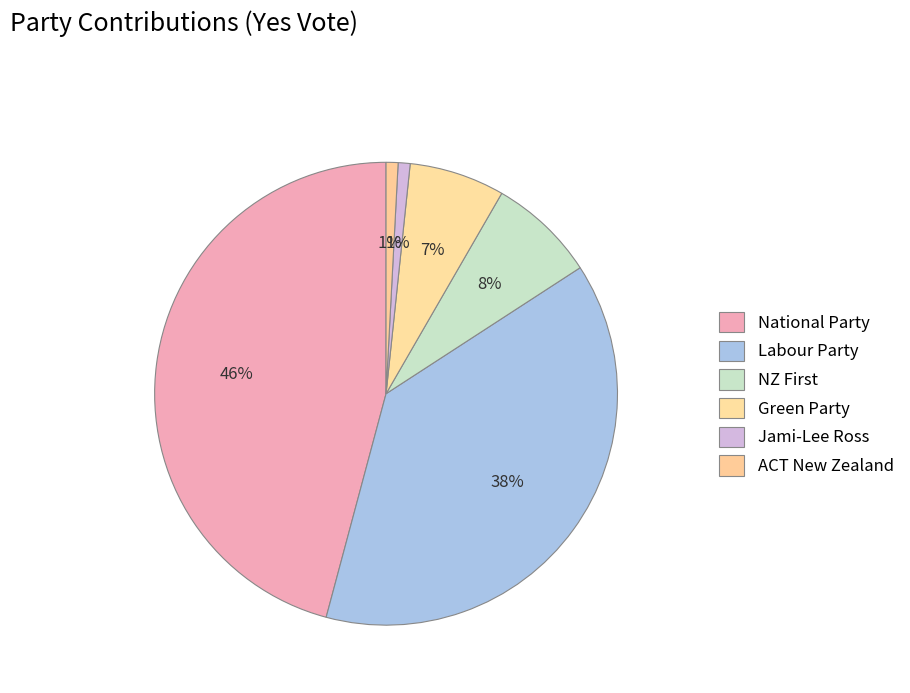

To the nearest percent, what percentage of the pie is ACT New Zealand?

1%